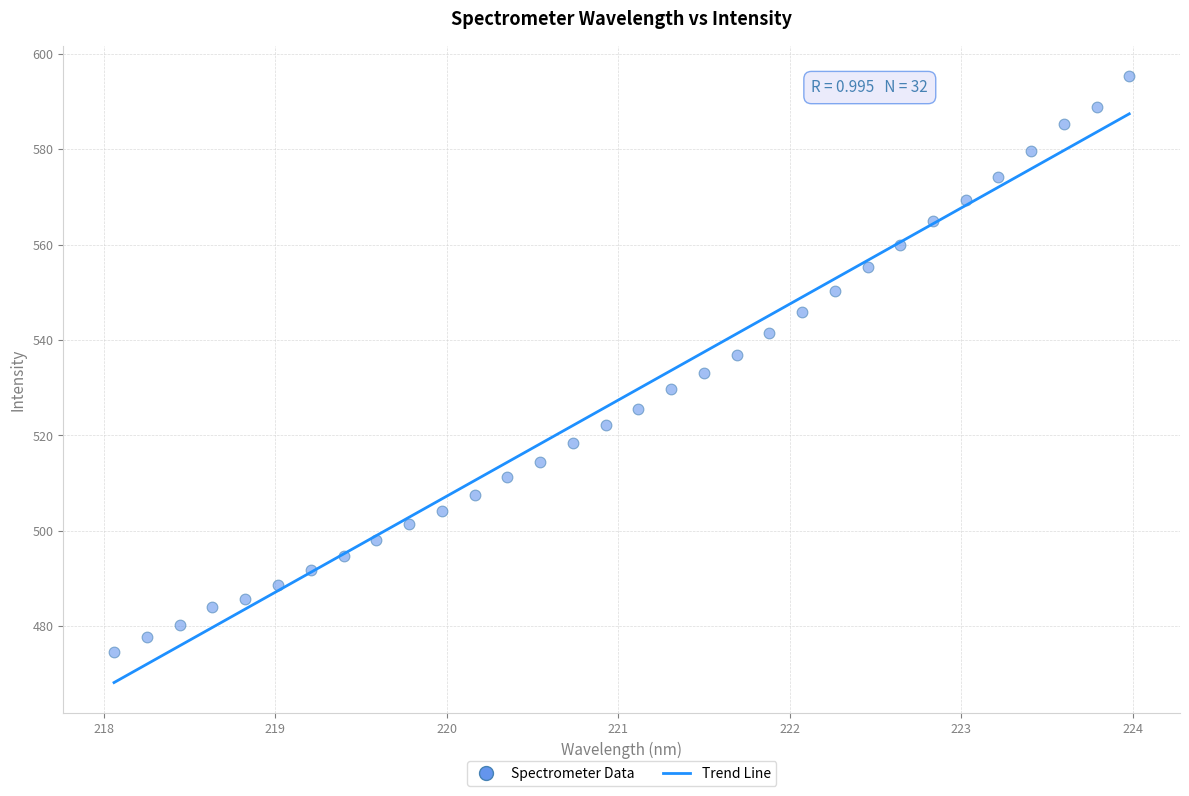

What is the range of Y values (max minus min)?

120.8